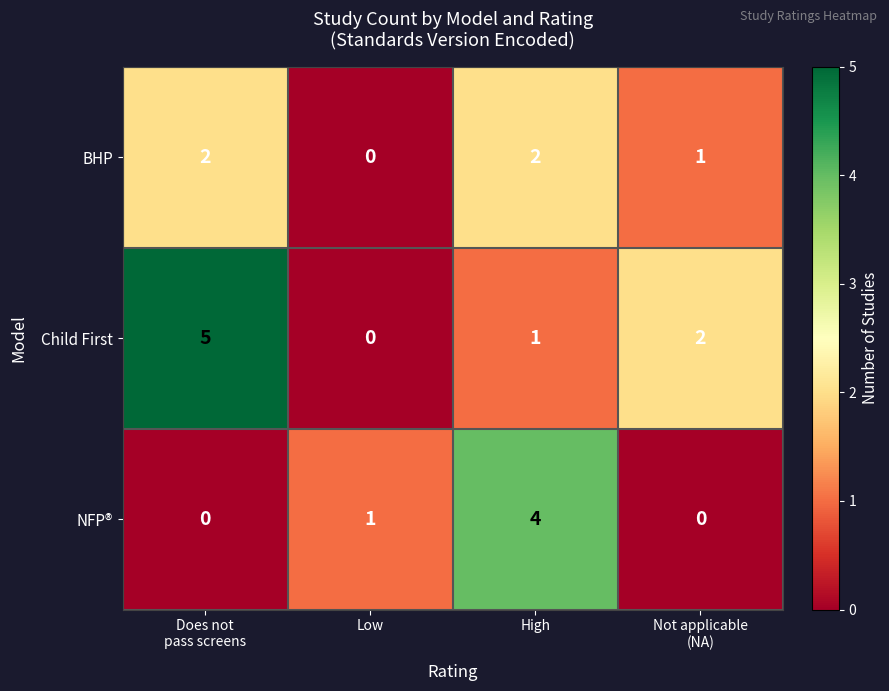

The NFP® series shows 0 at Low. True or false?

False